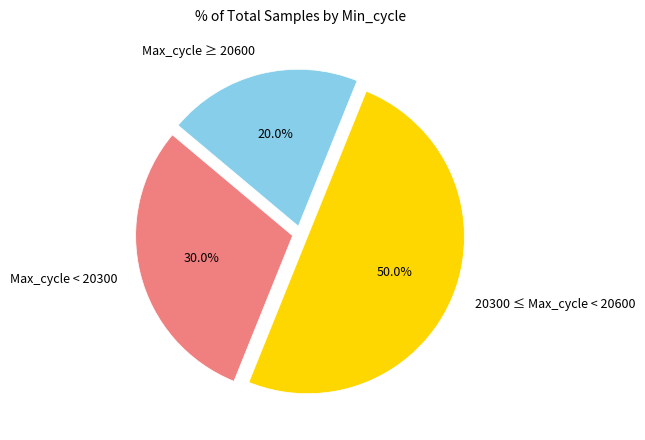

How many segments does this pie chart have?

3